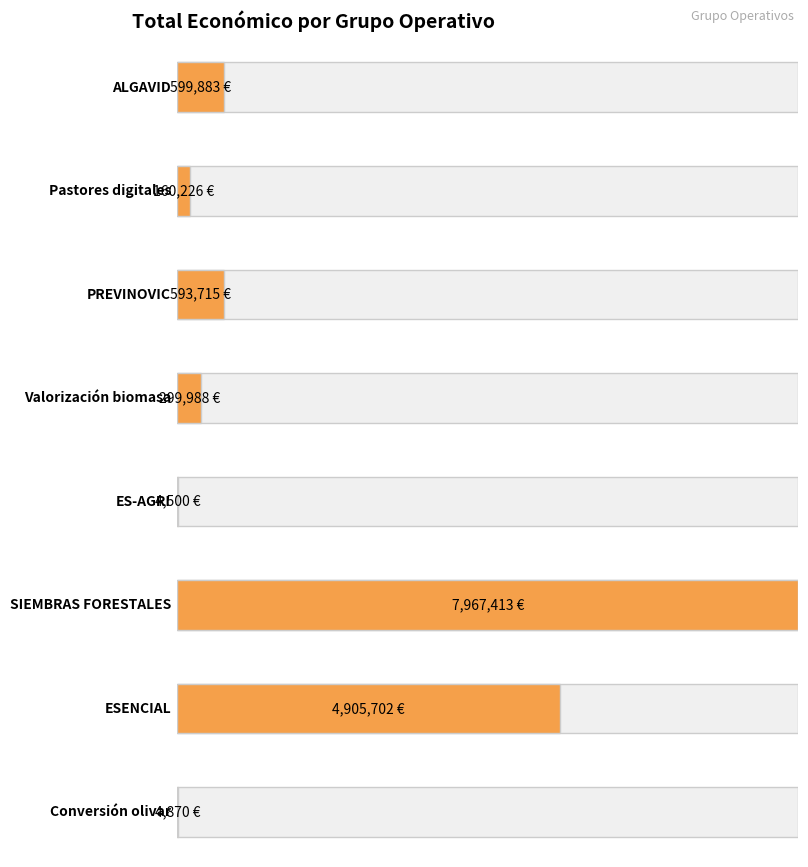

What is the value of the 7th bar from the left?

4905702